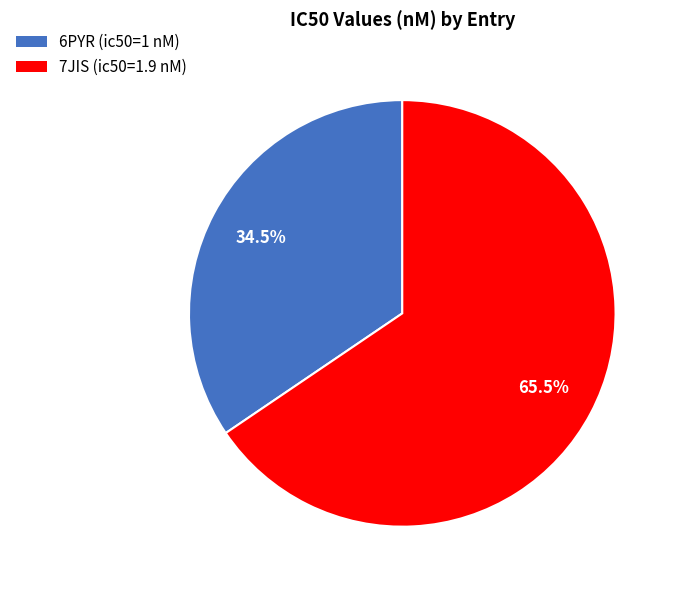

What is the smallest slice in the pie chart?

6PYR (ic50=1 nM)